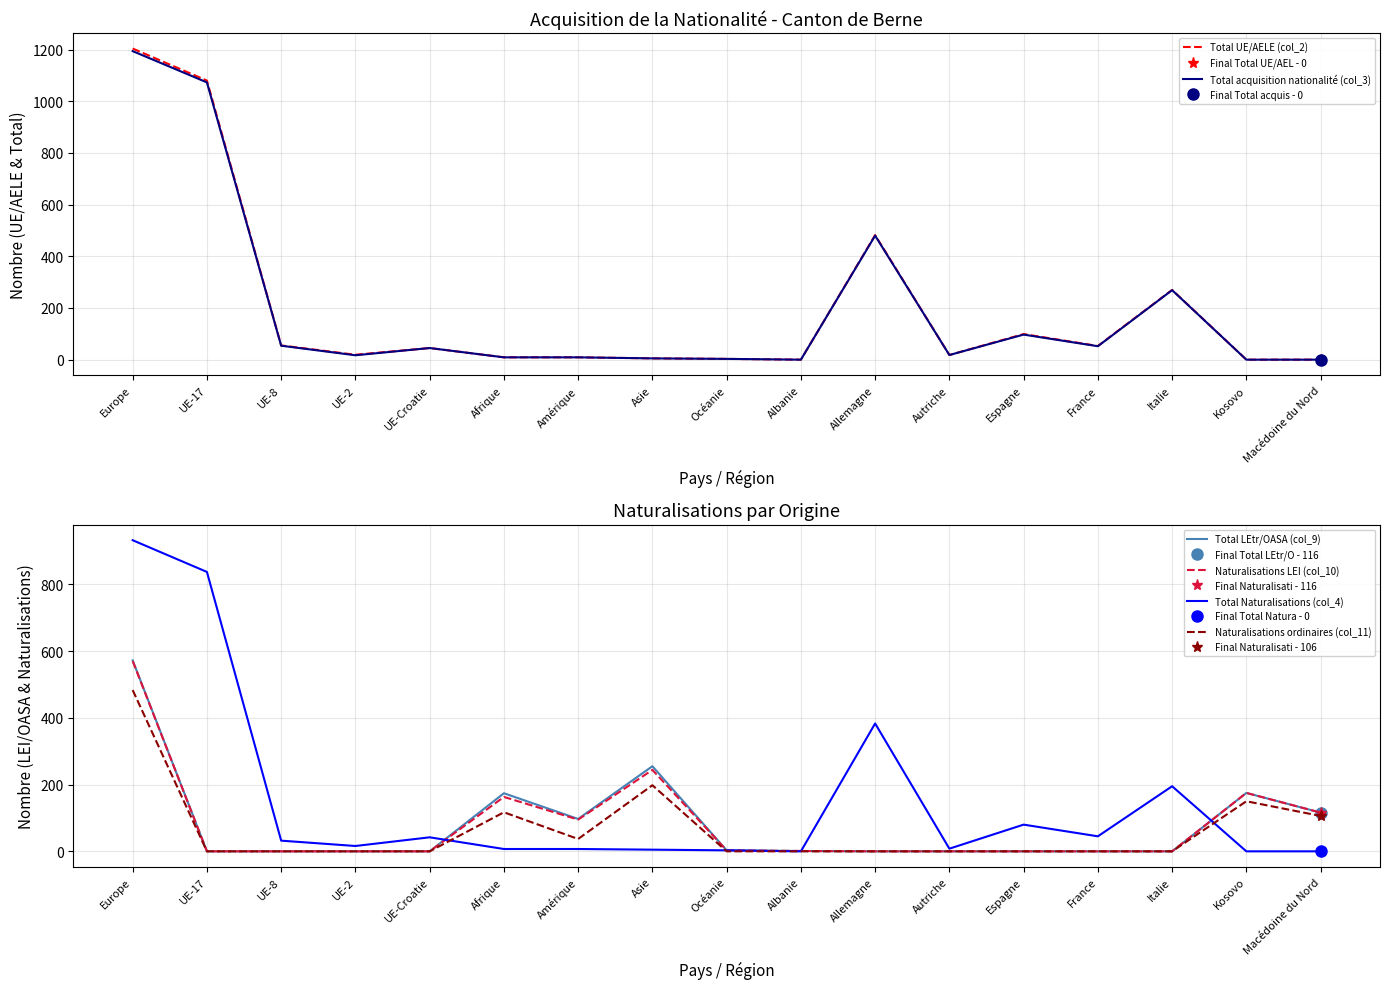

Reading left to right, list all the values displayed in this chart.

Total UE/AELE (col_2): 1204	1080	55	19	45	9	9	5	3	0	482	18	99	53	270	0	0
Total acquisition nationalité (col_3): 1194	1073	54	17	45	9	9	5	3	0	480	18	97	52	269	0	0
Total LEtr/OASA (col_9): 572	0	0	0	0	174	97	255	3	1	0	0	0	0	0	175	116
Naturalisations LEI (col_10): 570	0	0	0	0	163	95	244	3	1	0	0	0	0	0	175	116
Total Naturalisations (col_4): 932	837	32	16	42	7	7	5	3	0	383	8	80	45	195	0	0
Naturalisations ordinaires (col_11): 483	0	0	0	0	117	37	198	0	0	0	0	0	0	0	150	106